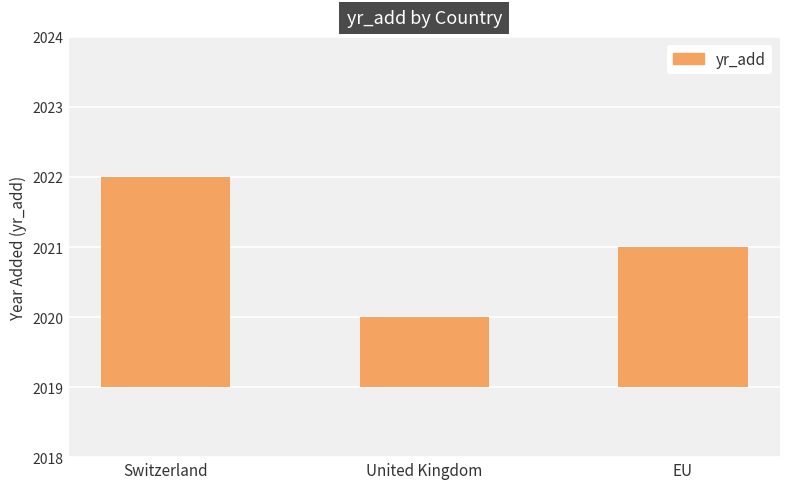

What position from the right is EU?

1